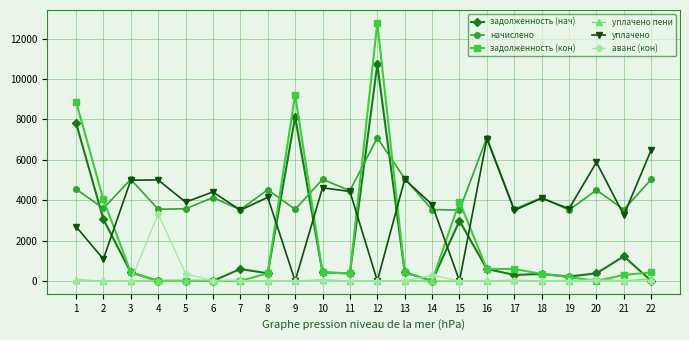

What is the highest value of the начислено series?

7096.9